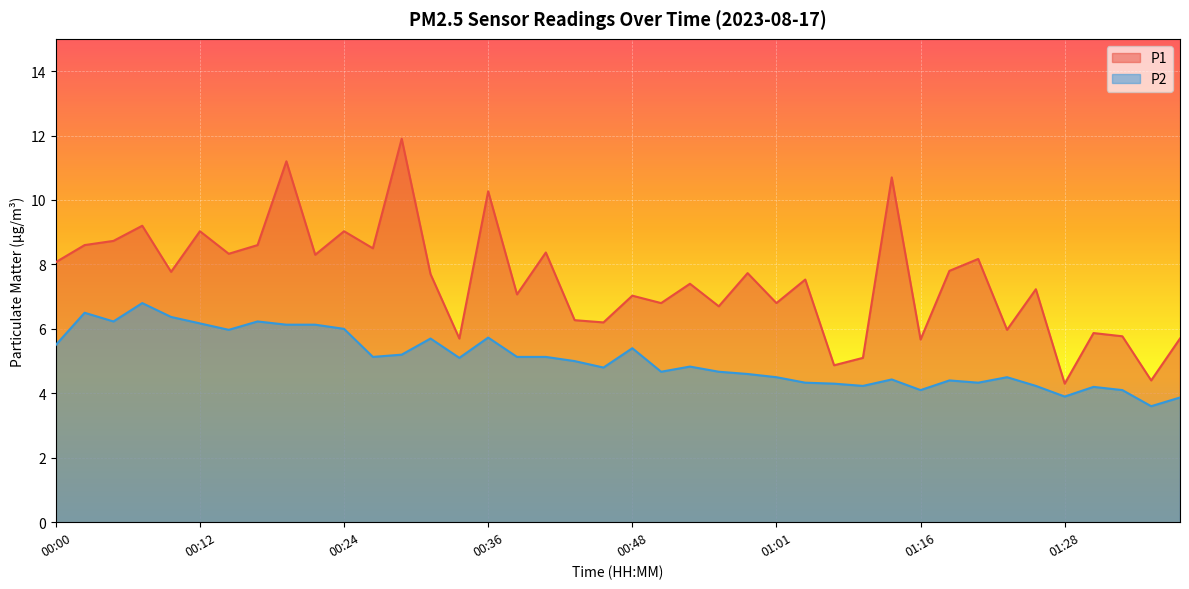

Reading left to right, transcribe all the data shown in this chart.

P1: 00:00=8.1	00:02=8.6	00:05=8.7	00:07=9.2	00:10=7.8	00:12=9.0	00:14=8.3	00:17=8.6	00:19=11.2	00:22=8.3	00:24=9.0	00:27=8.5	00:29=11.9	00:31=7.7	00:34=5.7	00:36=10.3	00:39=7.1	00:41=8.4	00:43=6.3	00:46=6.2	00:48=7.0	00:51=6.8	00:53=7.4	00:56=6.7	00:58=7.7	01:01=6.8	01:03=7.5	01:05=4.9	01:08=5.1	01:13=10.7	01:16=5.7	01:18=7.8	01:21=8.2	01:23=6.0	01:26=7.2	01:28=4.3	01:31=5.9	01:33=5.8	01:38=4.4	01:41=5.7
P2: 00:00=5.5	00:02=6.5	00:05=6.2	00:07=6.8	00:10=6.4	00:12=6.2	00:14=6.0	00:17=6.2	00:19=6.1	00:22=6.1	00:24=6.0	00:27=5.1	00:29=5.2	00:31=5.7	00:34=5.1	00:36=5.7	00:39=5.1	00:41=5.1	00:43=5.0	00:46=4.8	00:48=5.4	00:51=4.7	00:53=4.8	00:56=4.7	00:58=4.6	01:01=4.5	01:03=4.3	01:05=4.3	01:08=4.2	01:13=4.4	01:16=4.1	01:18=4.4	01:21=4.3	01:23=4.5	01:26=4.2	01:28=3.9	01:31=4.2	01:33=4.1	01:38=3.6	01:41=3.9